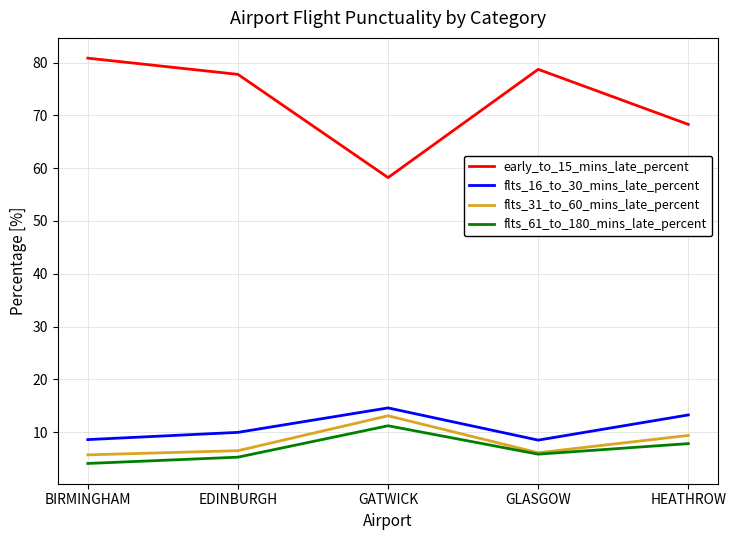

What is the spread (max minus min) of values at BIRMINGHAM?

76.8